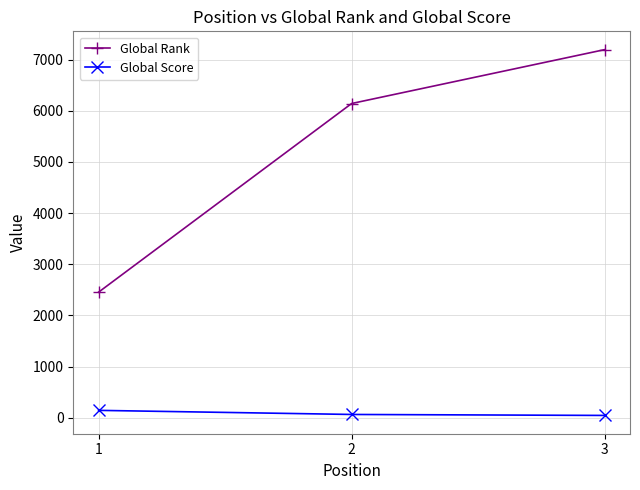

At which category is the sum across all series the highest?

3